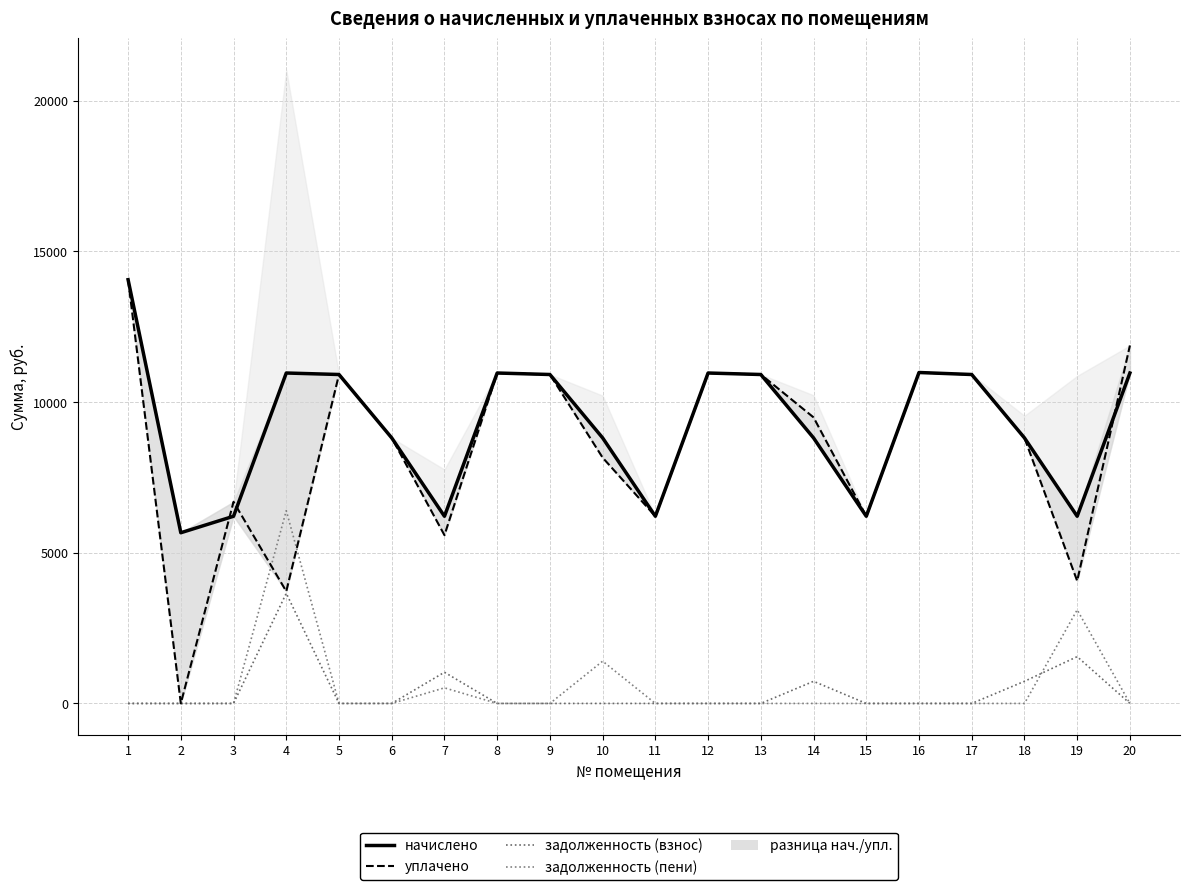

How many intersections are there between уплачено and задолженность (пени)?

2